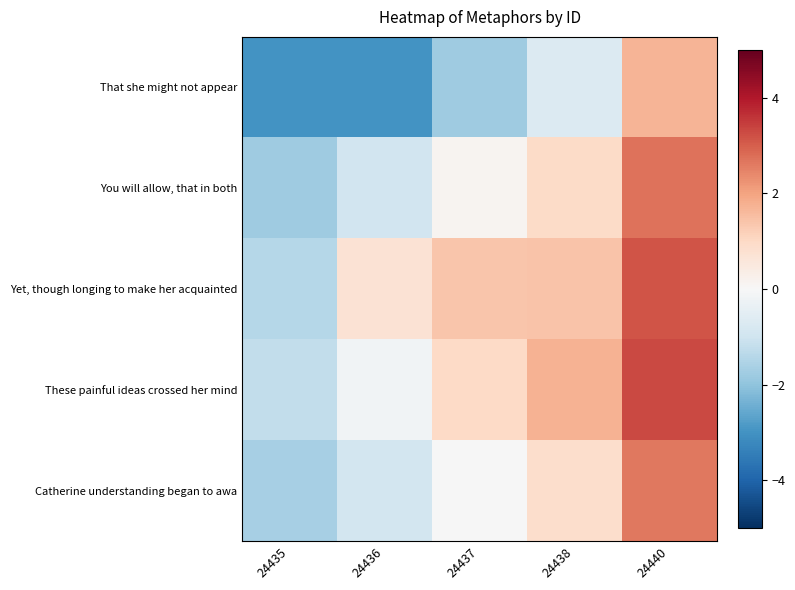

Reading left to right, list all the values displayed in this chart.

That she might not appear: 24435=-3.0	24436=-3.0	24437=-1.8	24438=-0.7	24440=1.7
You will allow, that in both: 24435=-1.8	24436=-0.9	24437=0.1	24438=0.9	24440=2.7
Yet, though longing to make her acquainted: 24435=-1.4	24436=0.7	24437=1.4	24438=1.4	24440=3.1
These painful ideas crossed her mind: 24435=-1.2	24436=-0.2	24437=1.0	24438=1.7	24440=3.3
Catherine understanding began to awa: 24435=-1.7	24436=-0.9	24437=-0.0	24438=0.9	24440=2.6